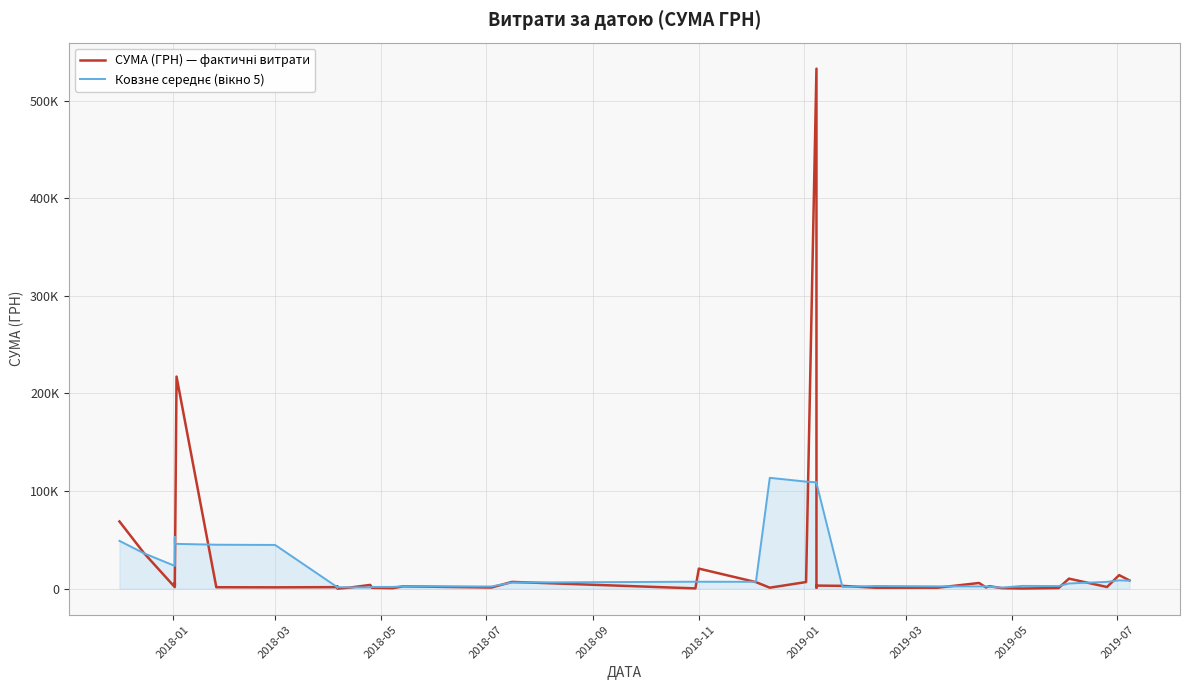

At how many categories does at least one series exceed 58094?

7